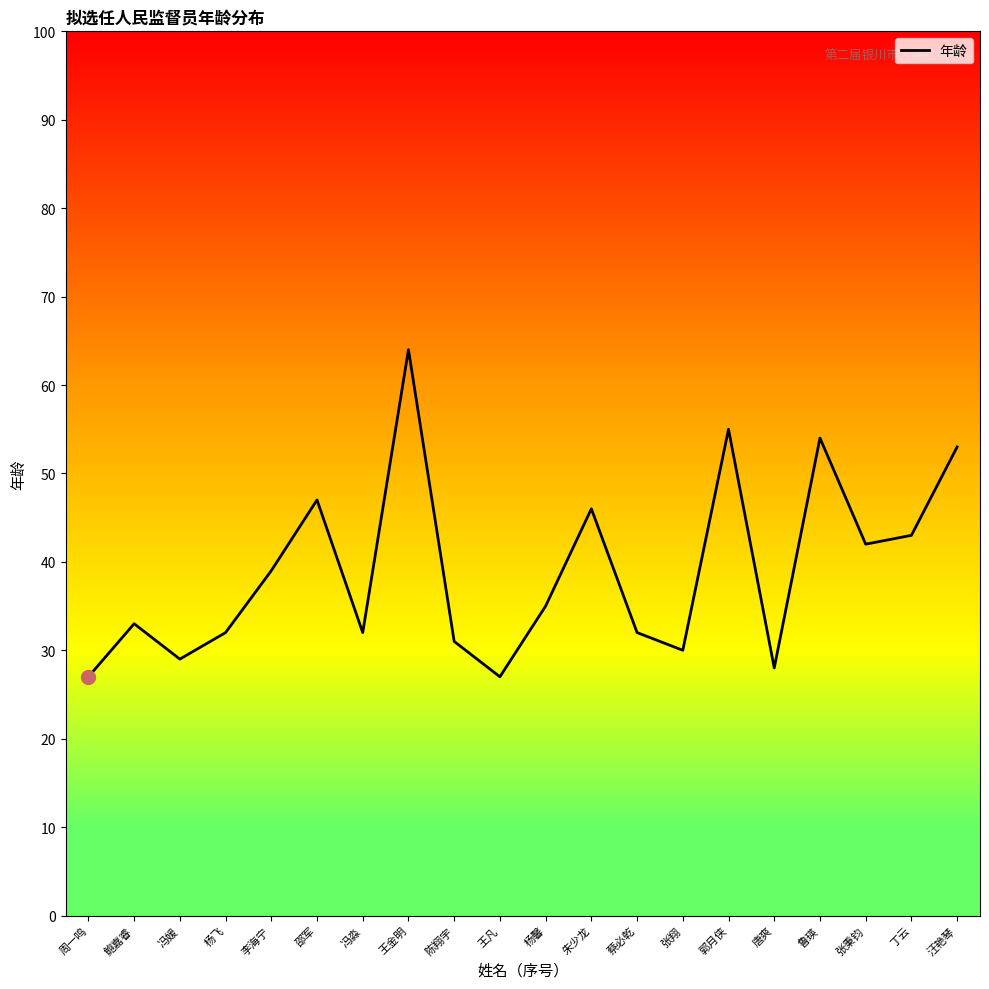

True or false: the data has more than 2 interior local peaks.

True